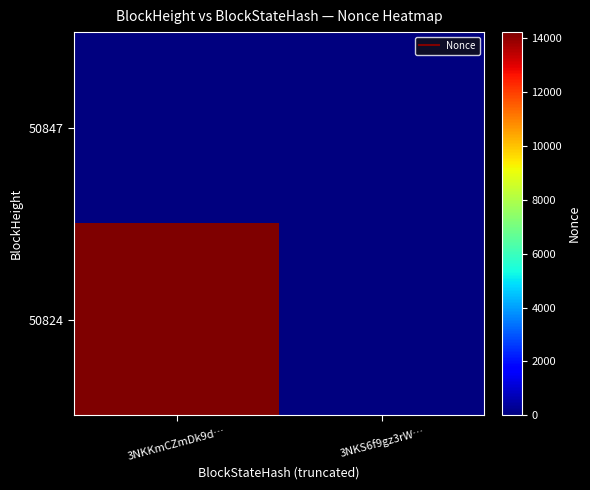

Which series has the largest total across all categories?

50824